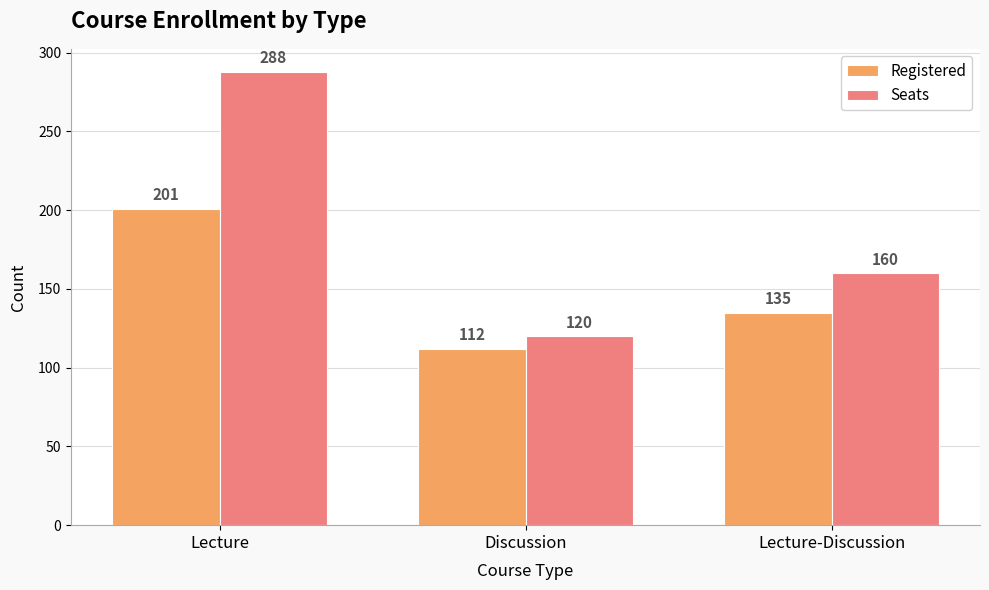

Between Discussion and Lecture-Discussion, which series saw the biggest shift?

Seats